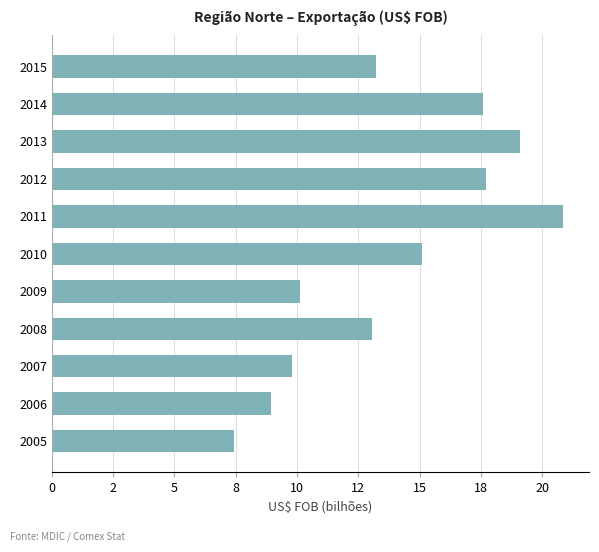

What is the greatest value displayed?

20.9